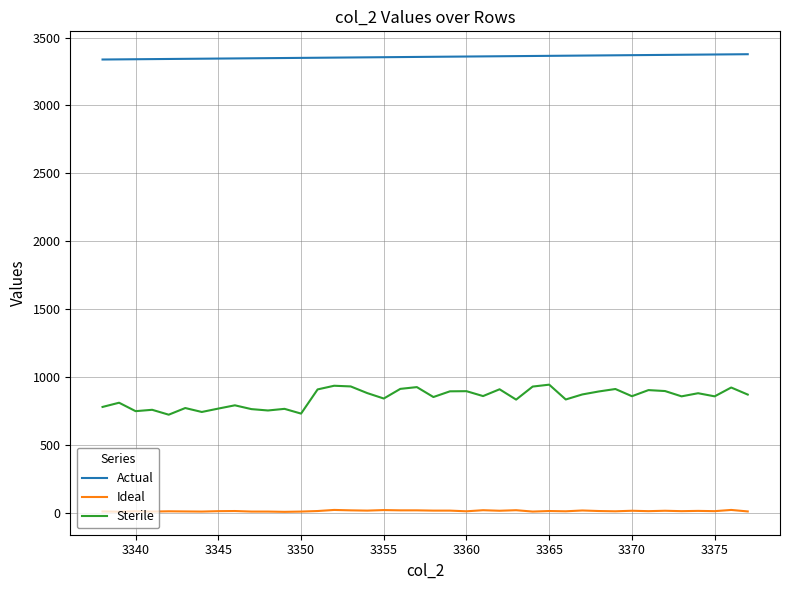

Which series has the widest spread of values?

Sterile